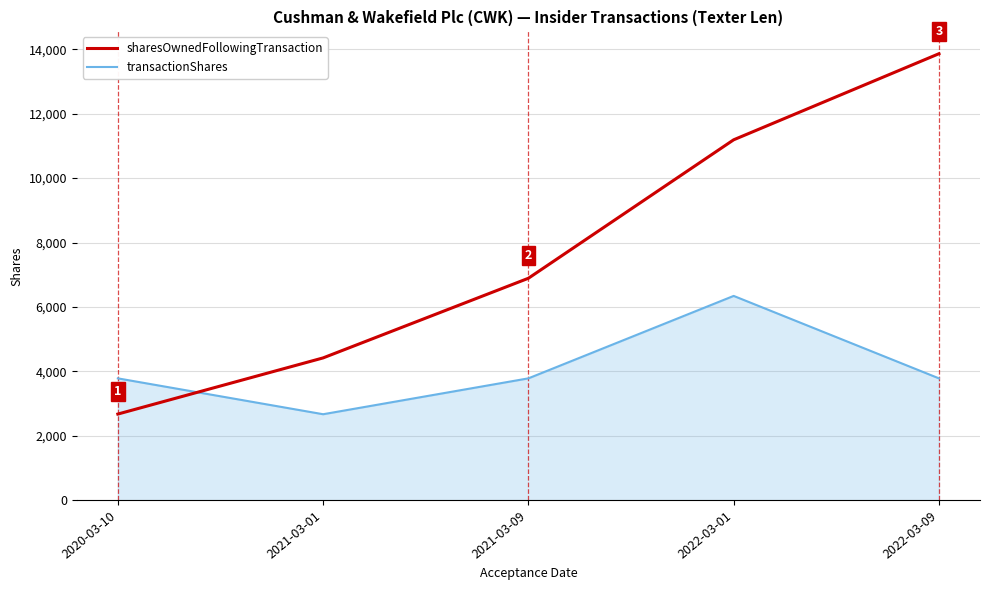

What is the sum of all sharesOwnedFollowingTransaction values?

39033